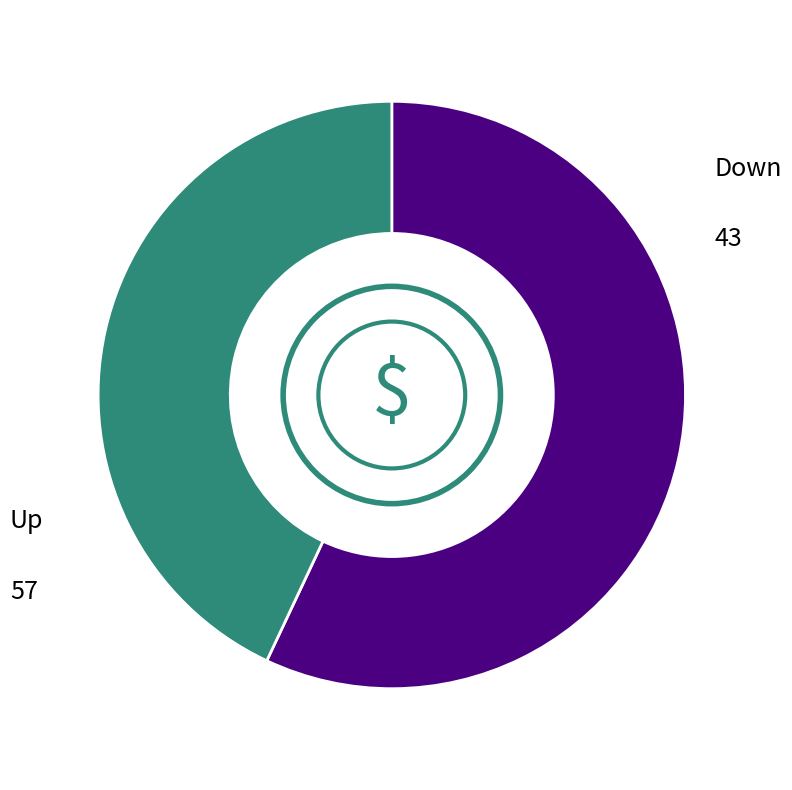

Does any single category account for the majority?

Yes